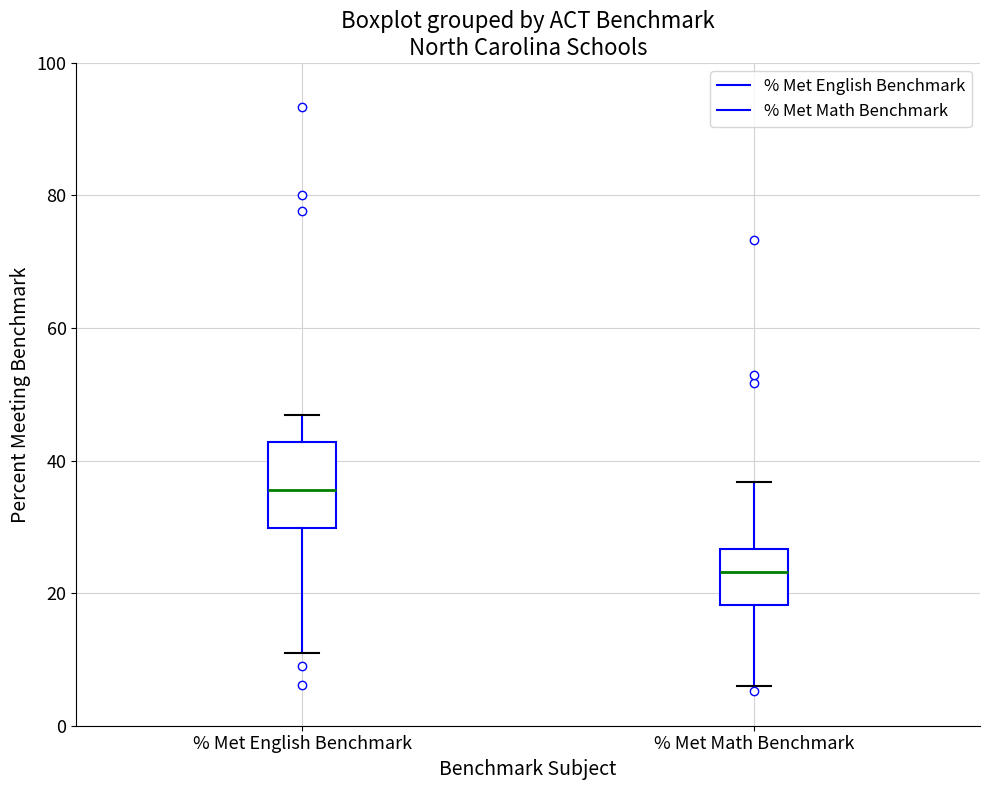

Reading left to right, read every box against the y-axis: the position of its median line, the range the box covers, and the ends of its whiskers. The values are not printed on the chart, so give them approximately, as read against the axis.

% Met English Benchmark: median 36, box 30 to 42, whiskers 12 to 46
% Met Math Benchmark: median 24, box 18 to 26, whiskers 6 to 36